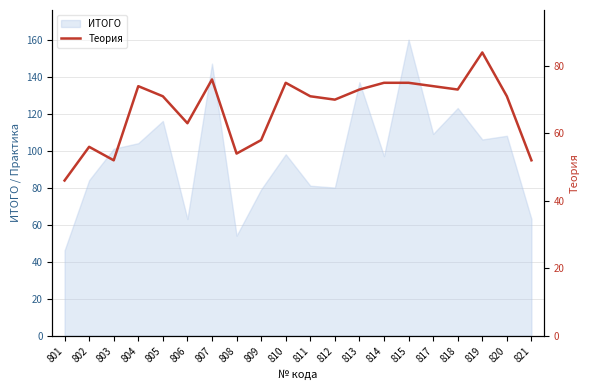

Where does the data first go above 71?

804